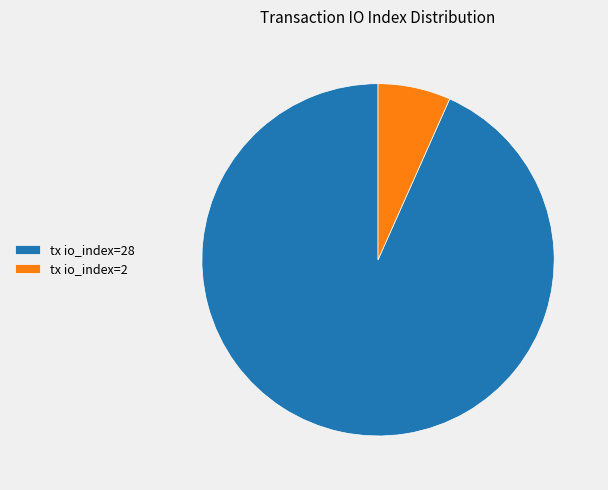

Do tx io_index=28 and tx io_index=2 together represent more than half of the pie?

Yes